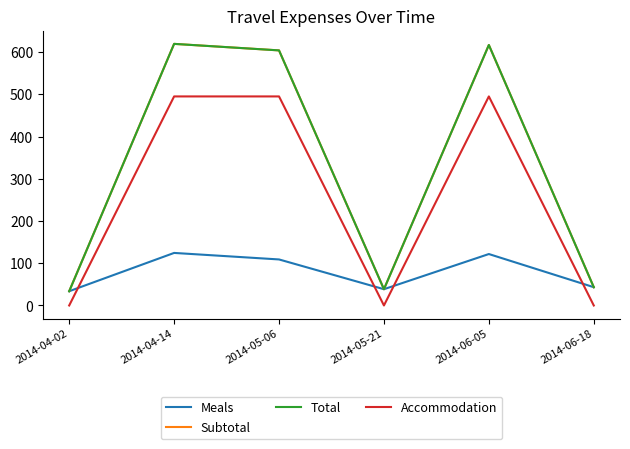

Does the chart have visible grid lines?

No